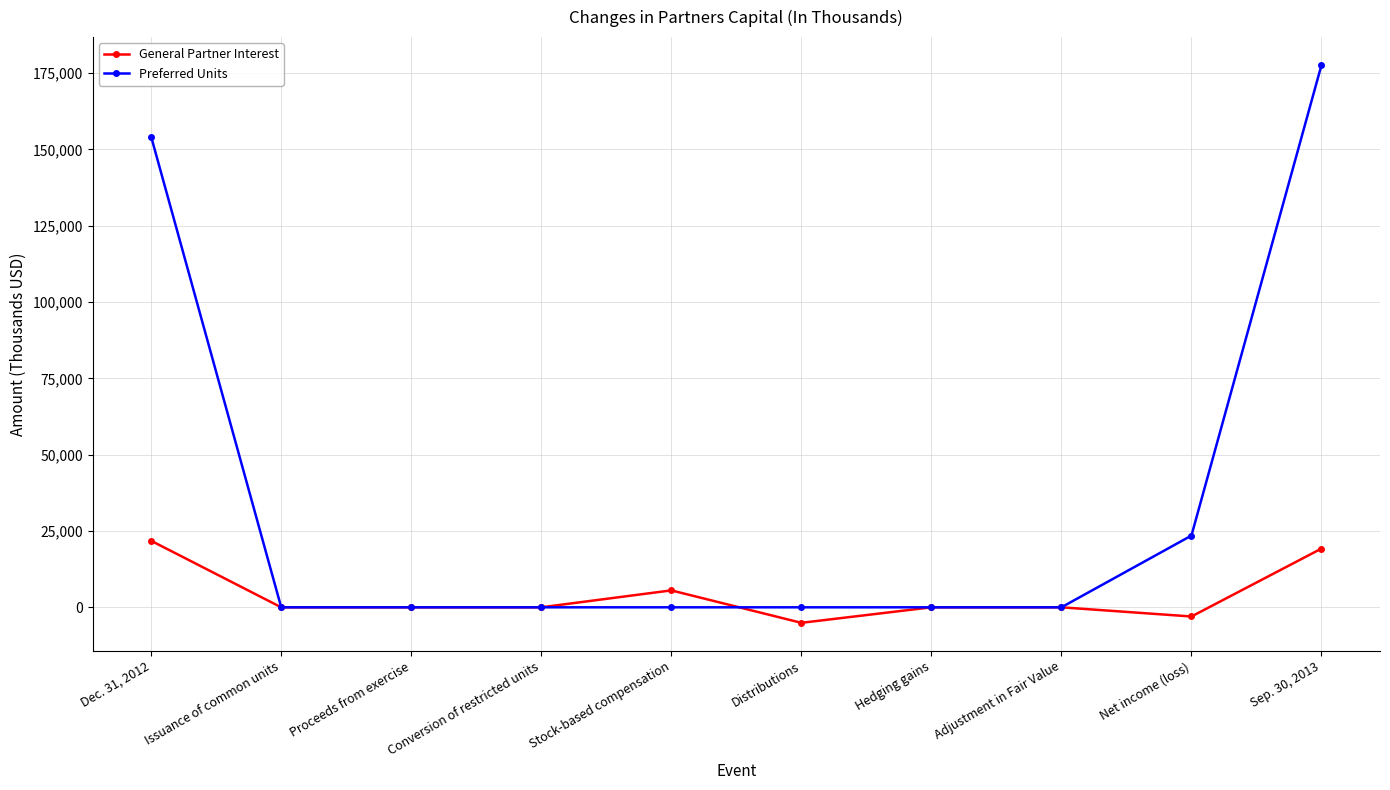

True or false: Preferred Units has a value of 13772 at Net income (loss).

False